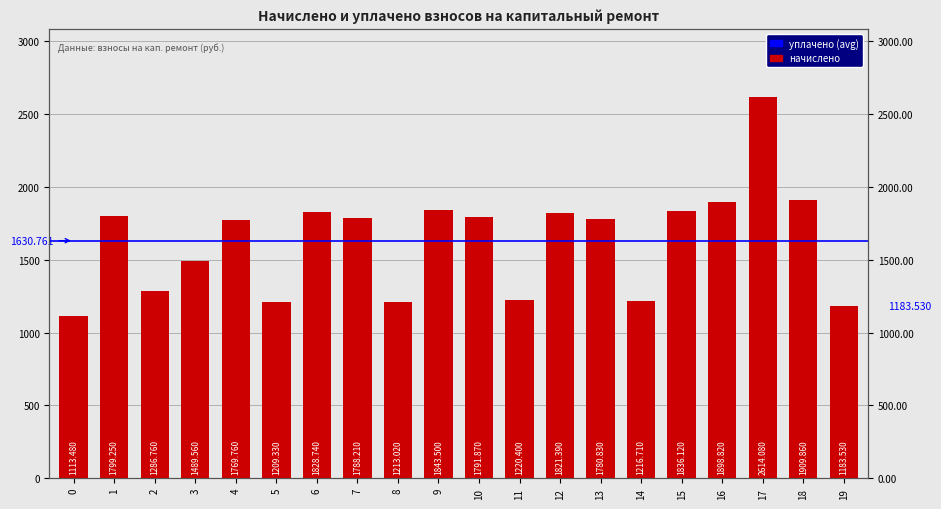

True or false: the data shows 1286.8 at 2.

True